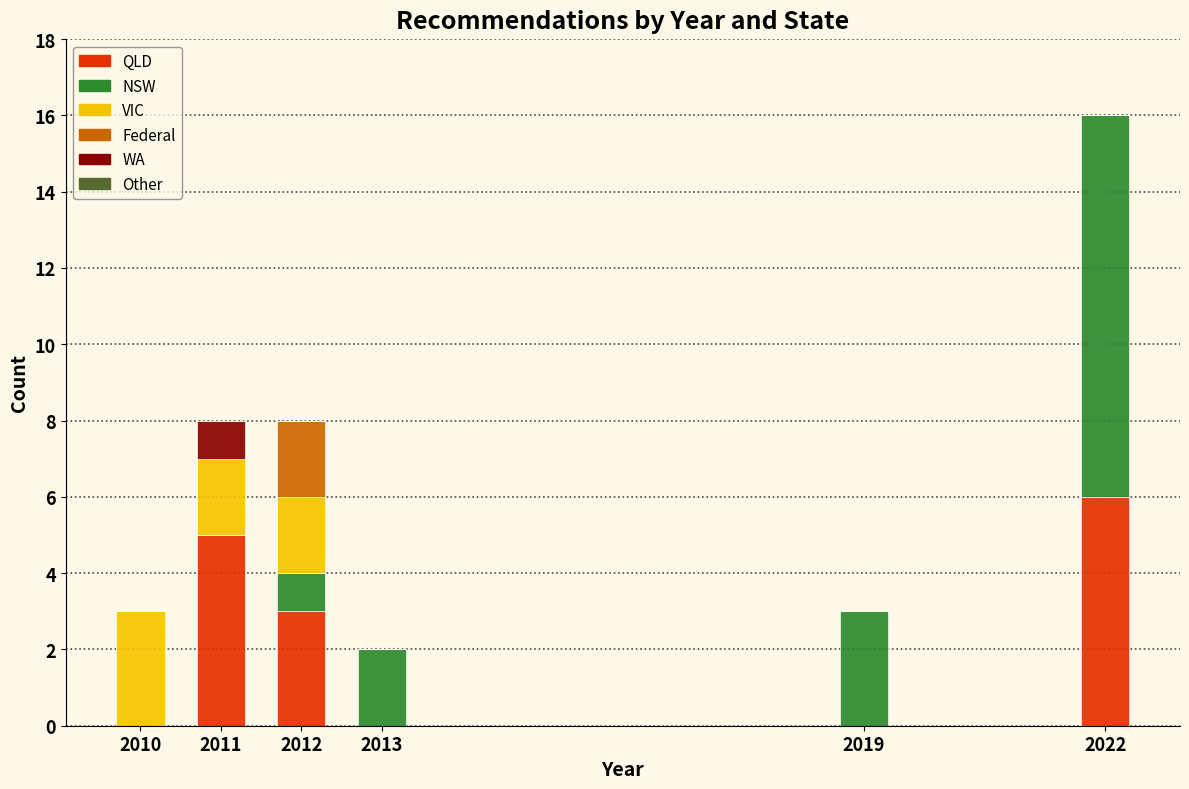

Reading left to right, transcribe the values for QLD.

2010=0	2011=5	2012=3	2013=0	2019=0	2022=6